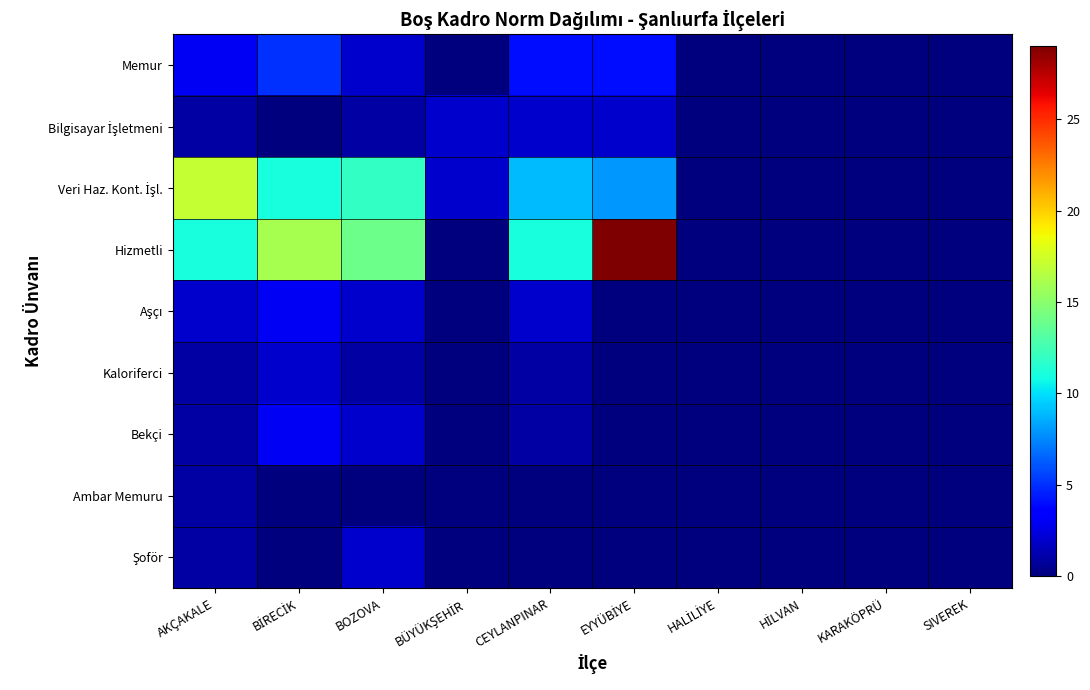

At BOZOVA, list the series in order from largest to smallest.

Hizmetli, Veri Haz. Kont. İşl., Memur, Aşçı, Bekçi, Şoför, Bilgisayar İşletmeni, Kaloriferci, Ambar Memuru